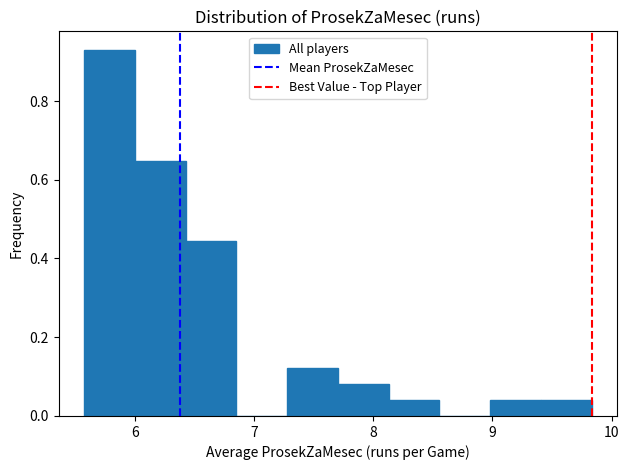

Which range on the x-axis has the tallest bar?

5.6 to 6.0